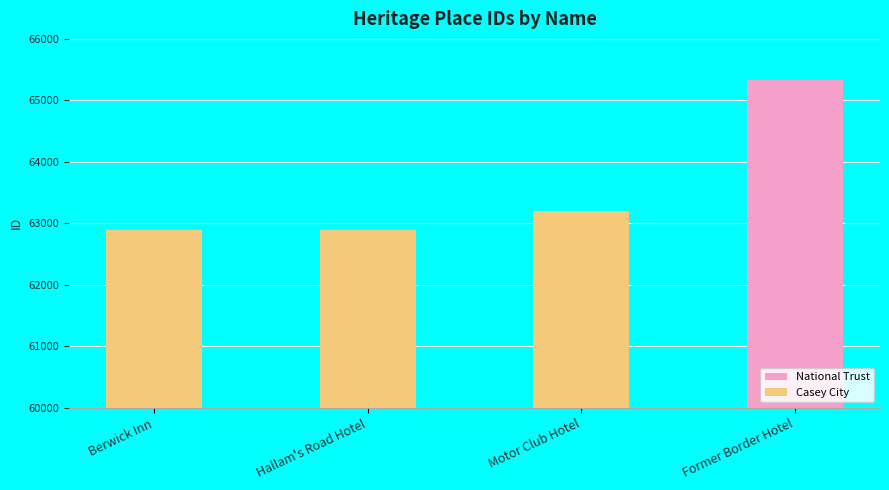

What is the change in value from Hallam's Road Hotel to Former Border Hotel?

+2429